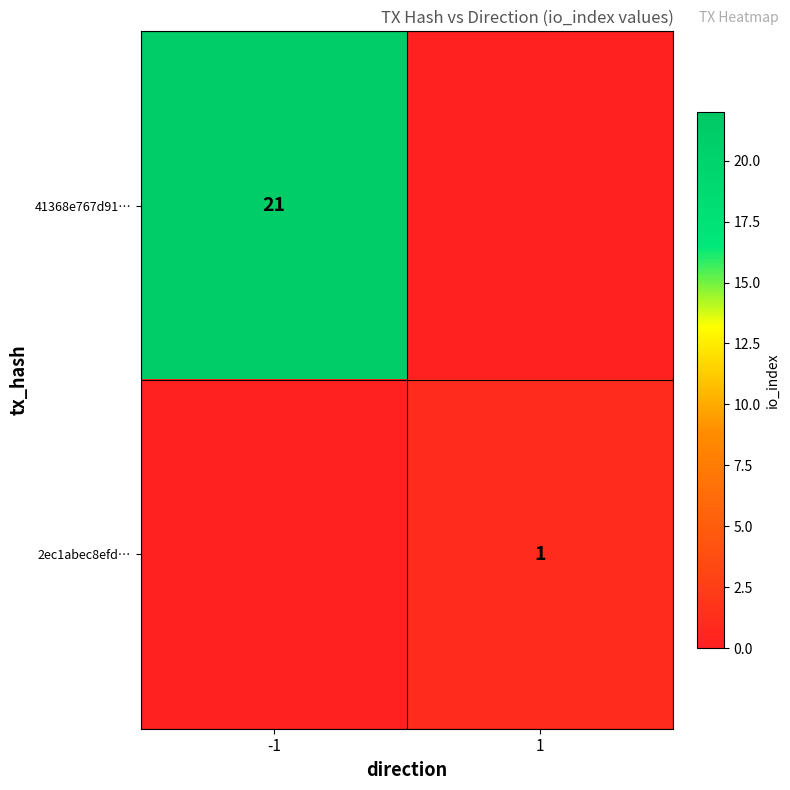

The value of 41368e767d91… at -1 is 30. True or false?

False